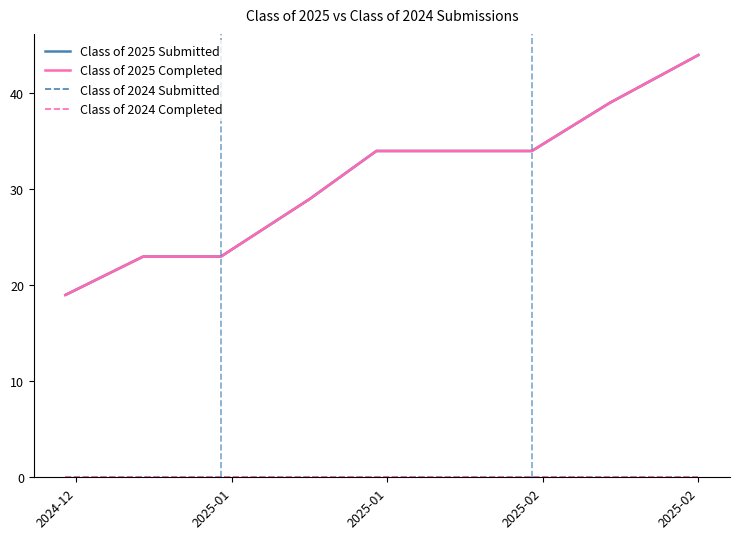

Does the chart have visible grid lines?

No